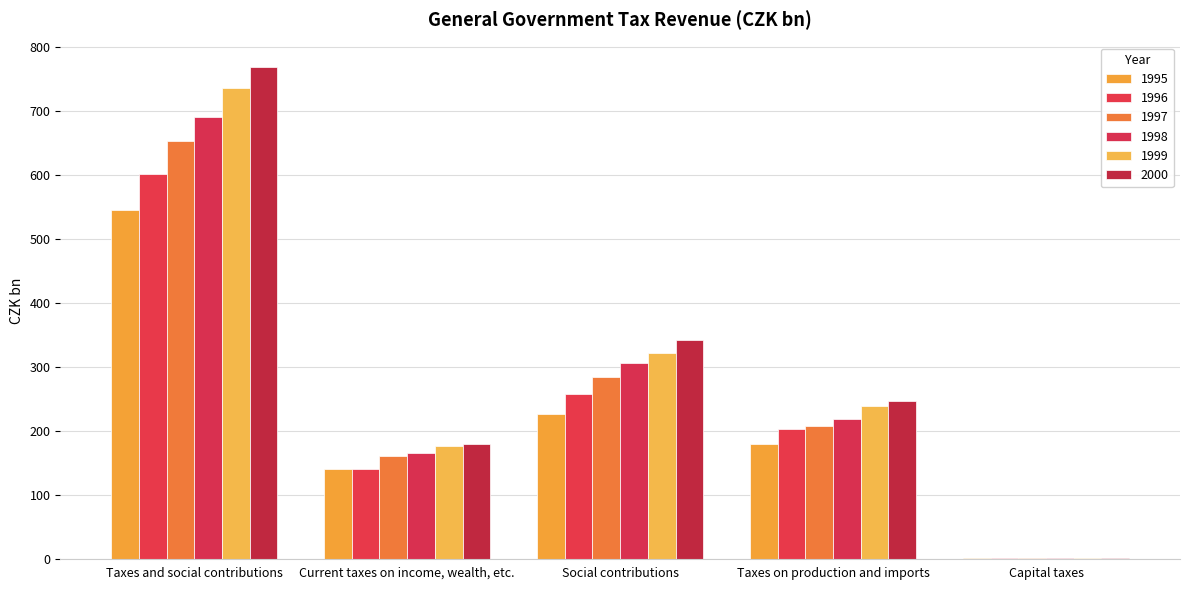

Which series changed the most between Social contributions and Taxes on production and imports?

2000